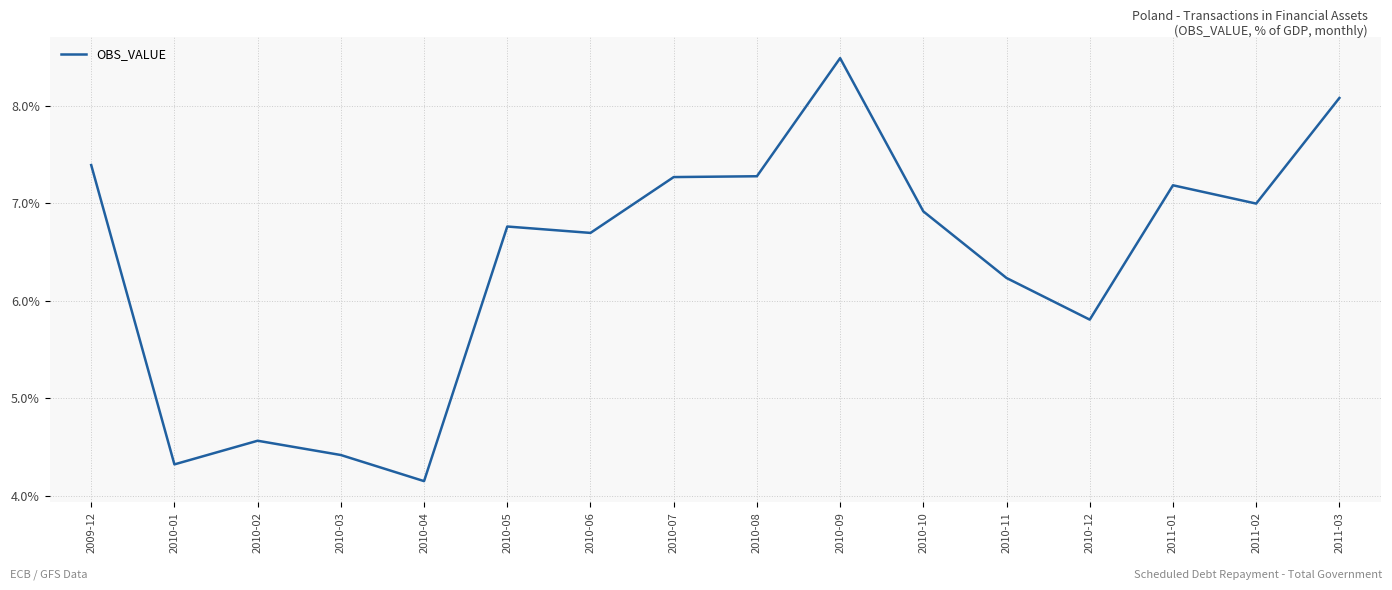

What is the change in value from 2010-01 to 2010-10?

+2.6